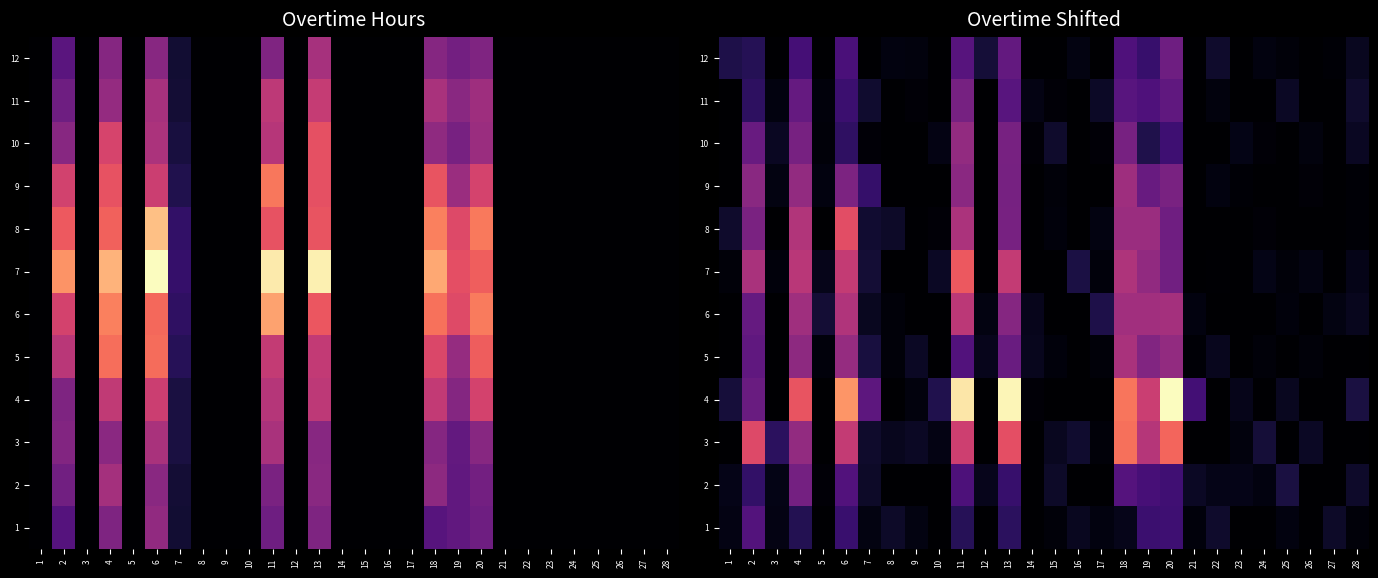

What is the sum of all 8 values?

83.8